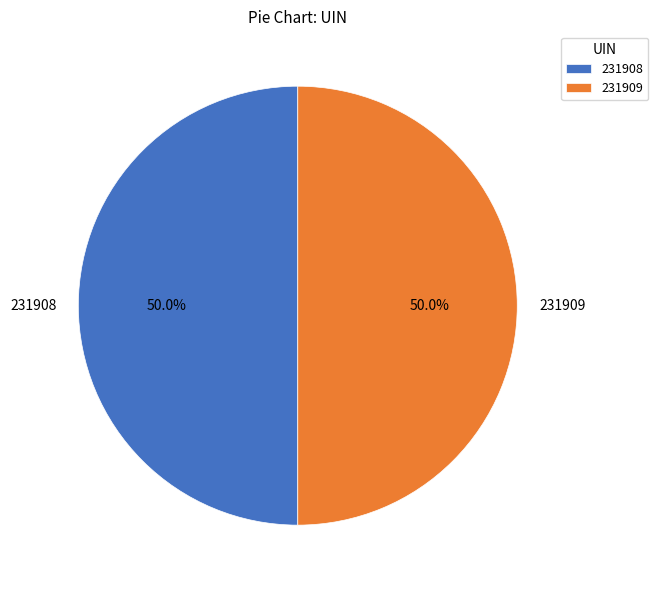

To the nearest percent, what is the average slice percentage?

50%